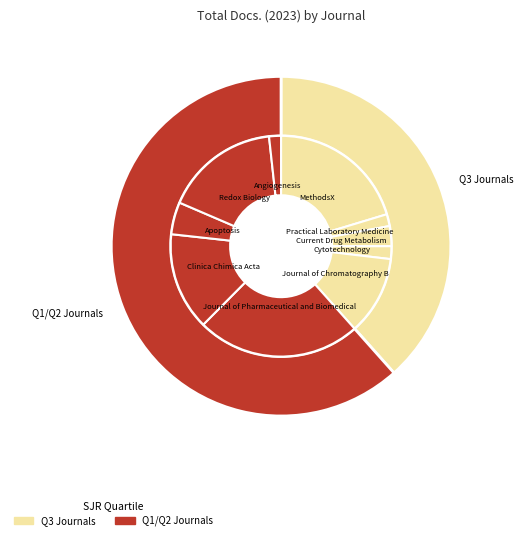

To the nearest percent, what is the difference between the Cytotechnology and MethodsX slice percentages?

18%